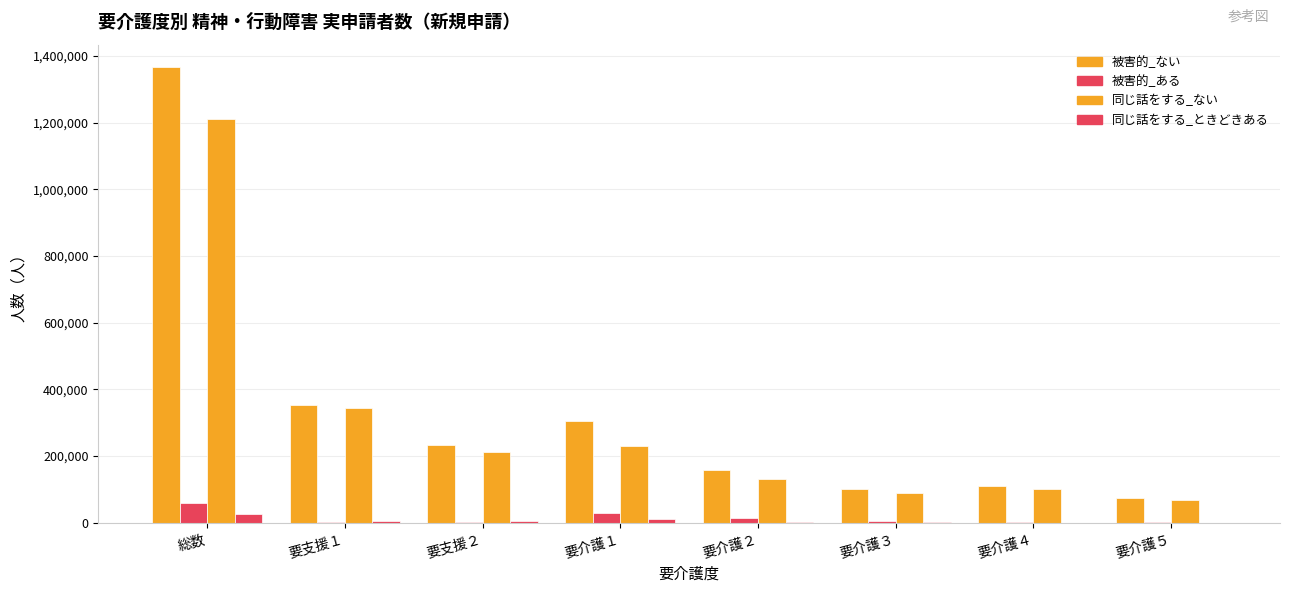

How many groups of bars are there?

8